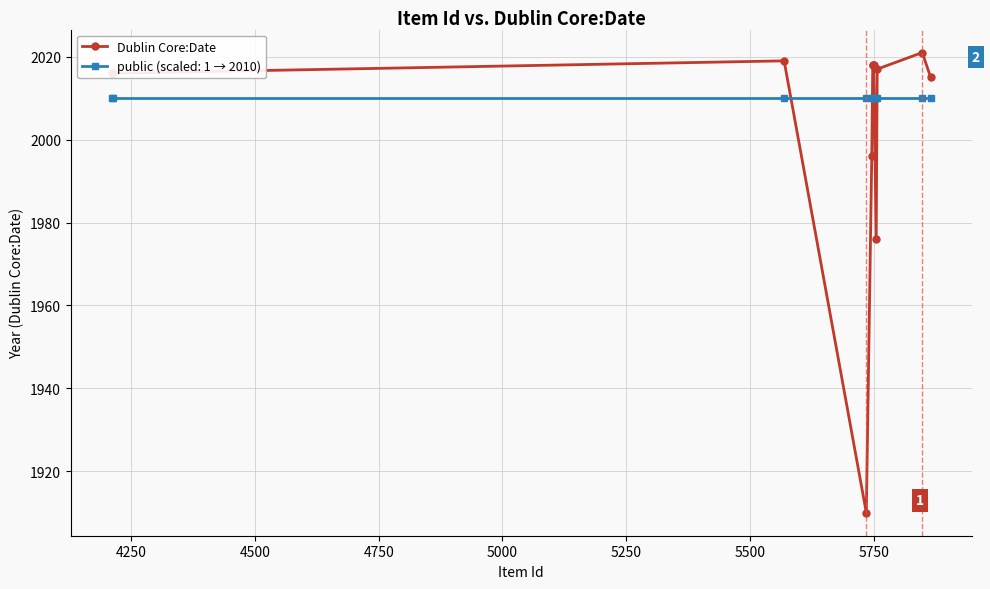

Which series has the largest range (max minus min)?

Dublin Core:Date